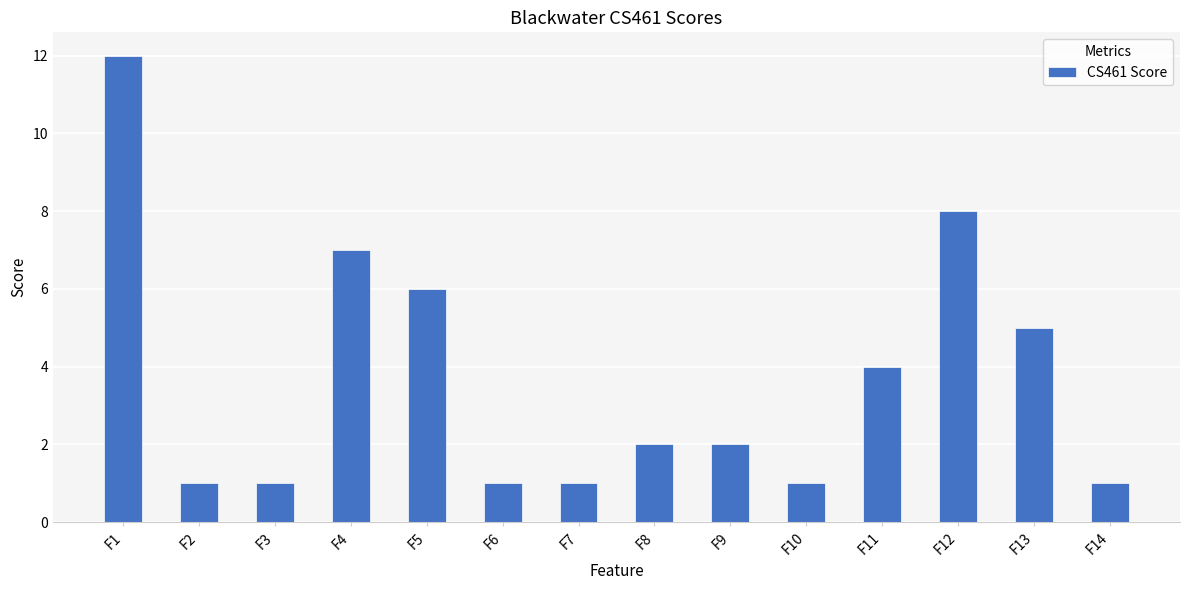

Does the chart contain any negative values?

No